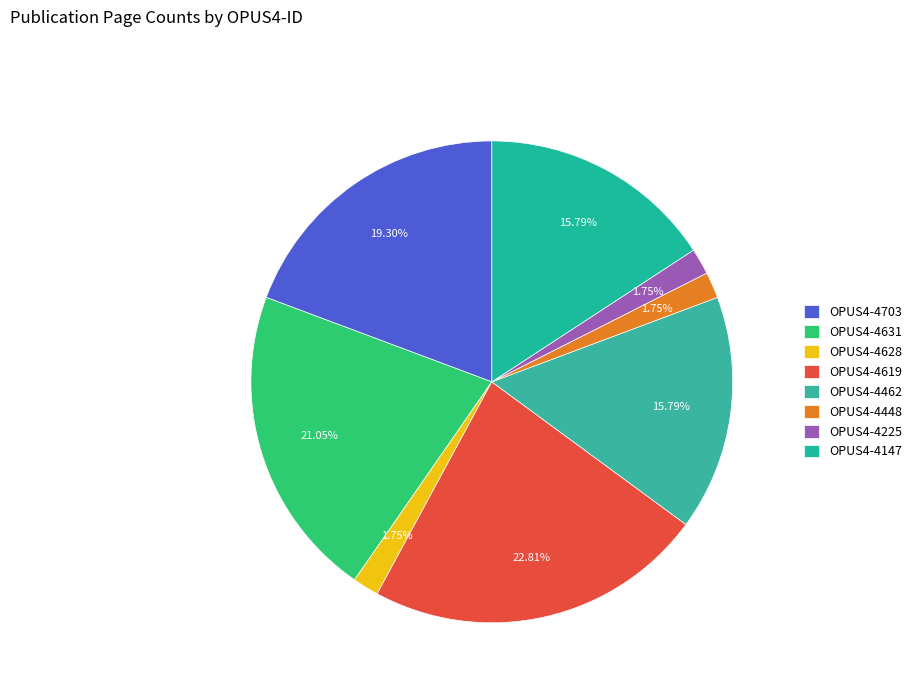

Combined, do OPUS4-4462 and OPUS4-4147 account for over 50%?

No